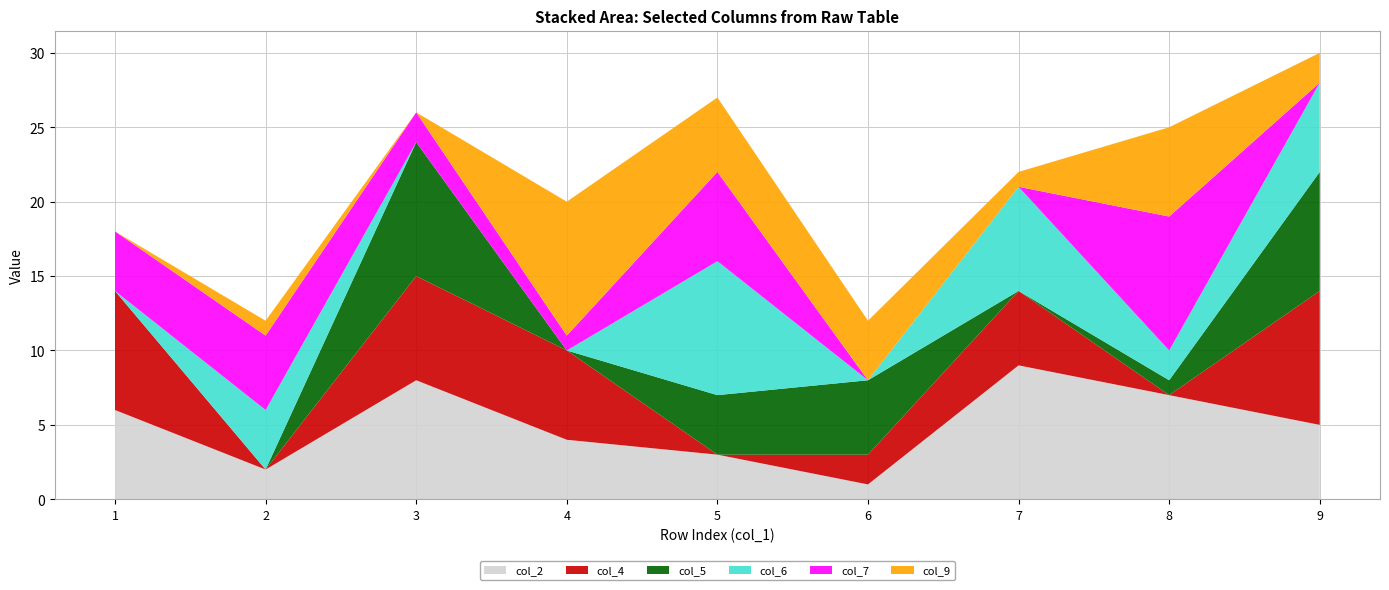

Reading left to right, what are all the values shown in this chart?

col_2: 6	2	8	4	3	1	9	7	5
col_4: 8	0	7	6	0	2	5	0	9
col_5: 0	0	9	0	4	5	0	1	8
col_6: 0	4	0	0	9	0	7	2	6
col_7: 4	5	2	1	6	0	0	9	0
col_9: 0	1	0	9	5	4	1	6	2